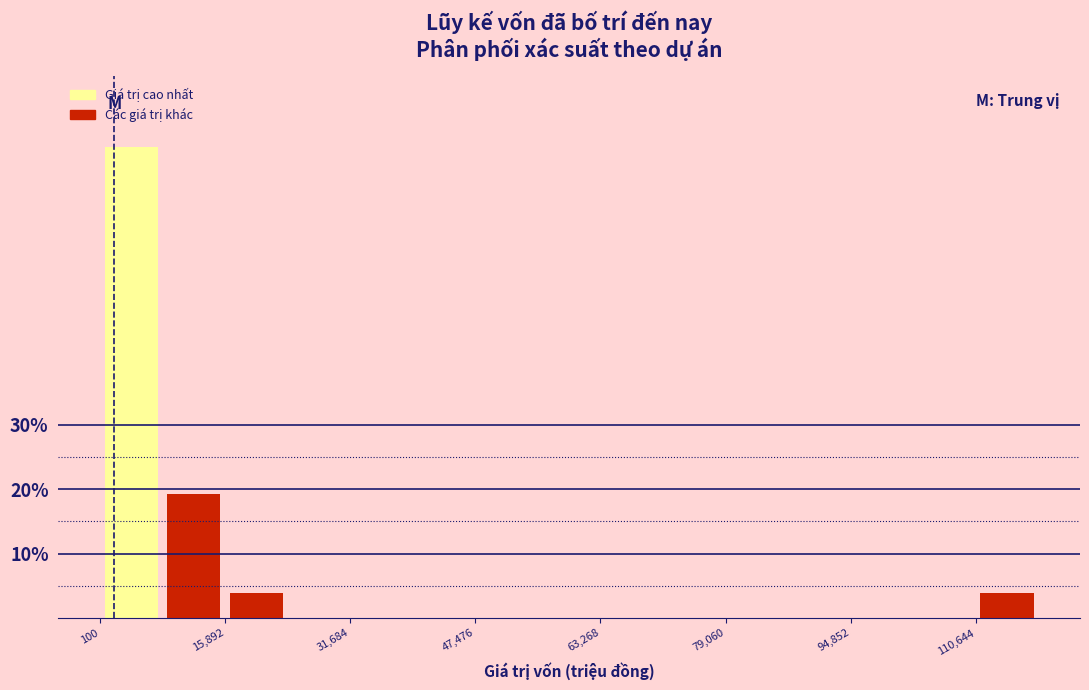

Around what value on the x-axis is the tallest bar? Give the approximate position of its centre, as read against the axis.

4000